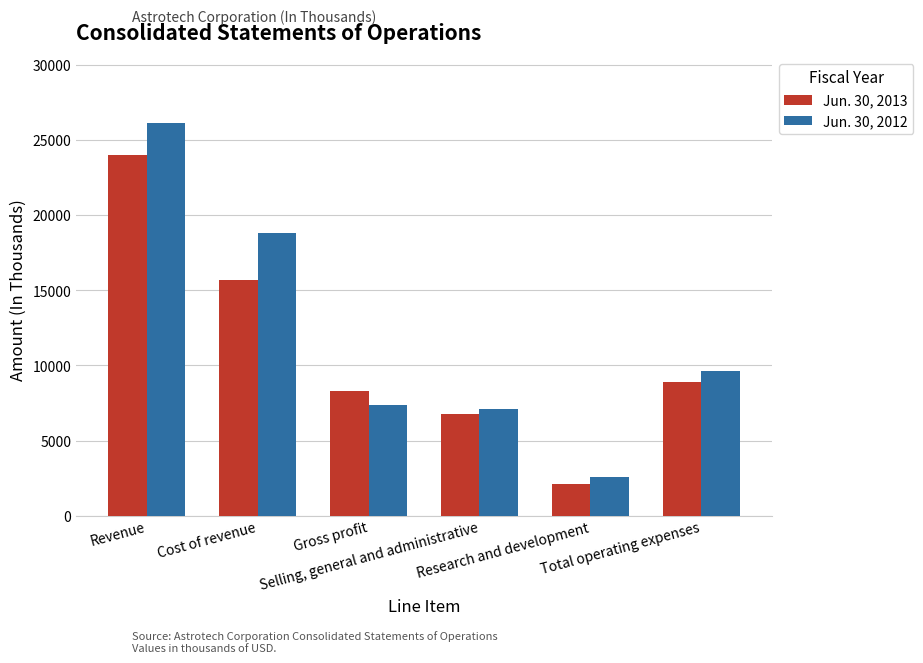

What is the approximate value of Jun. 30, 2013 at Gross profit, to the nearest 10?

8310